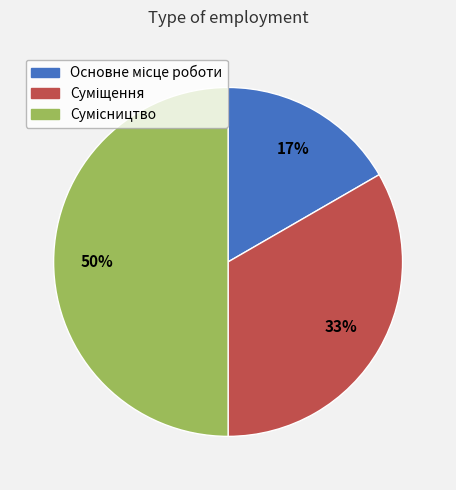

To the nearest percent, what is the difference between the largest and smallest slice percentages?

33%